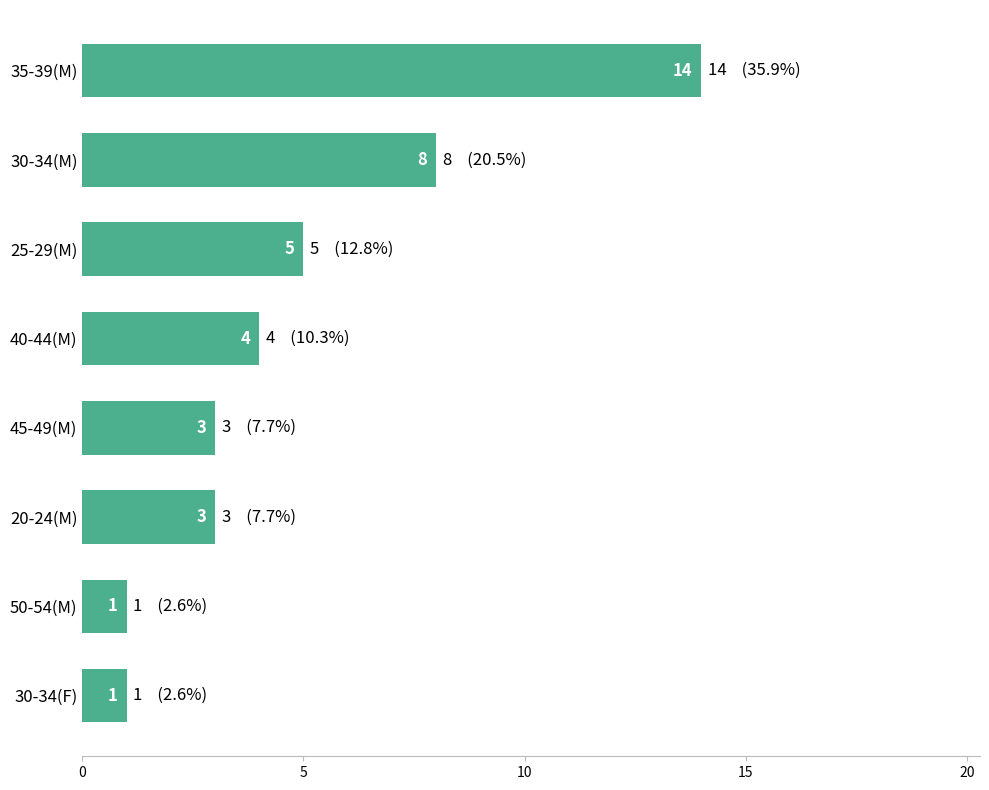

Which has a higher value, 35-39(M) or 45-49(M)?

35-39(M)